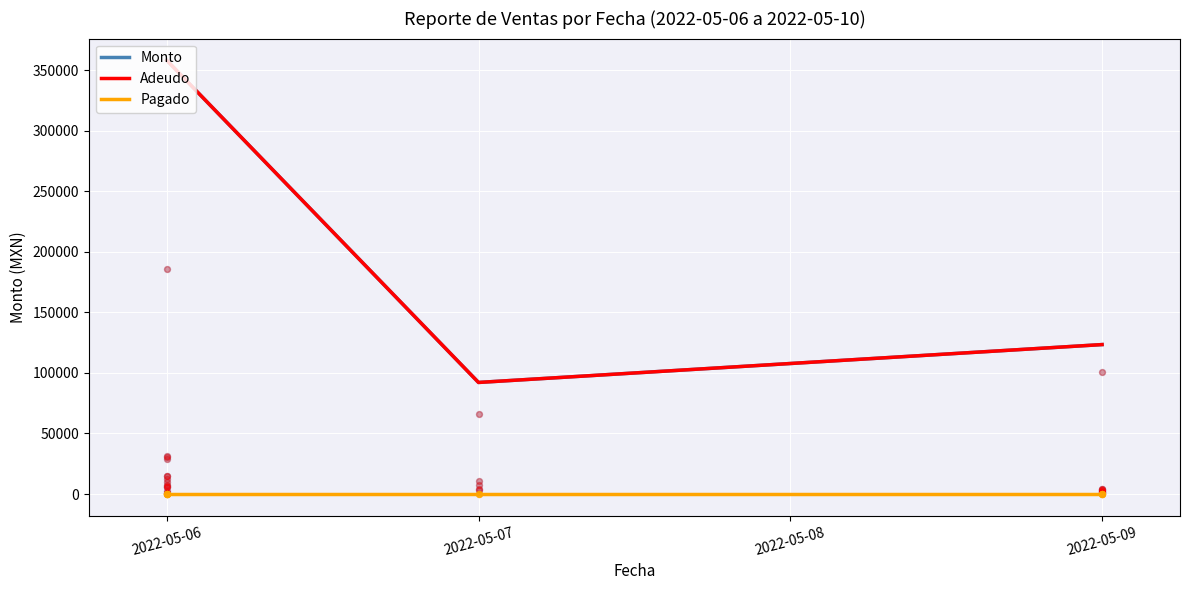

At how many categories does at least one series exceed 162302?

1